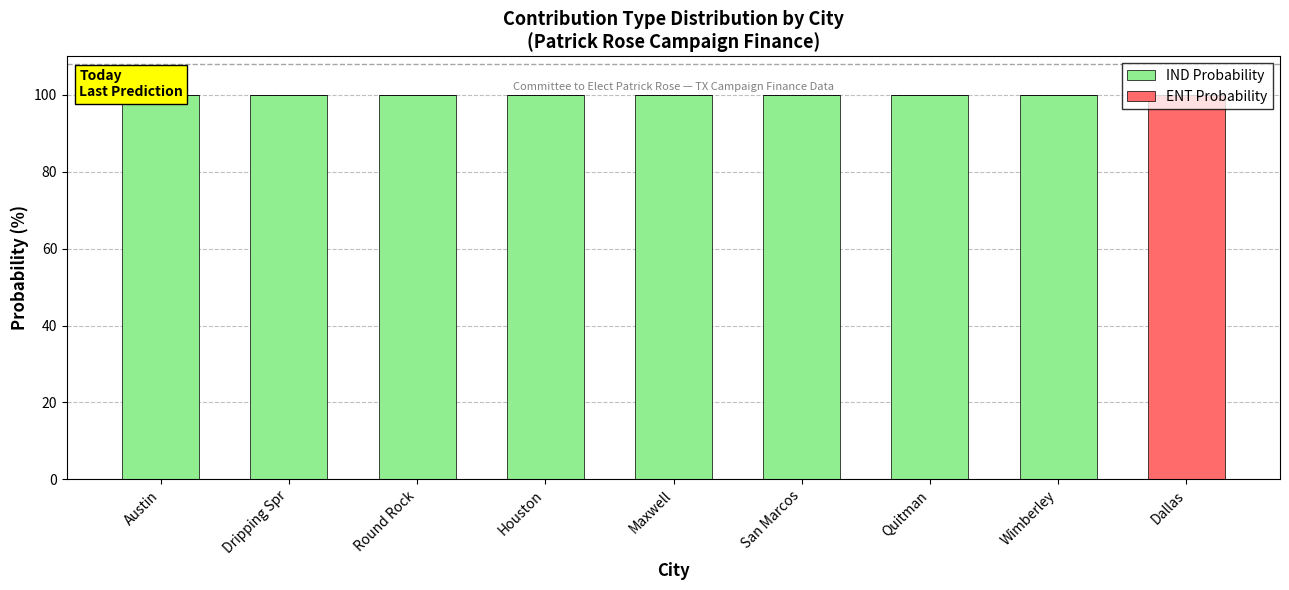

Which series has the largest total across all categories?

IND Probability